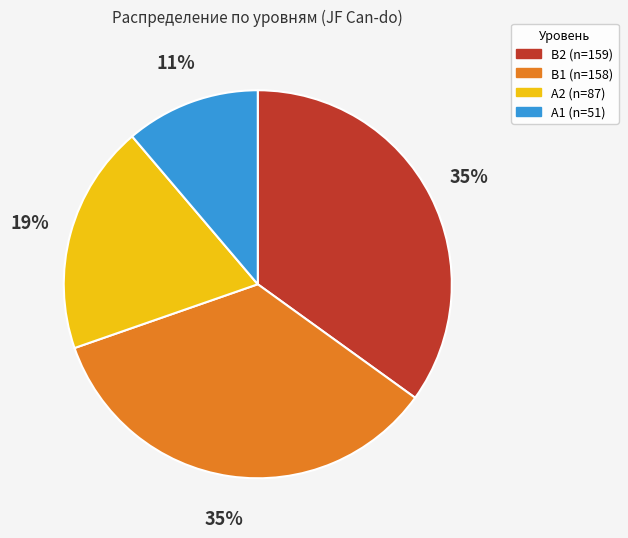

Is there any slice that represents more than half of the pie?

No